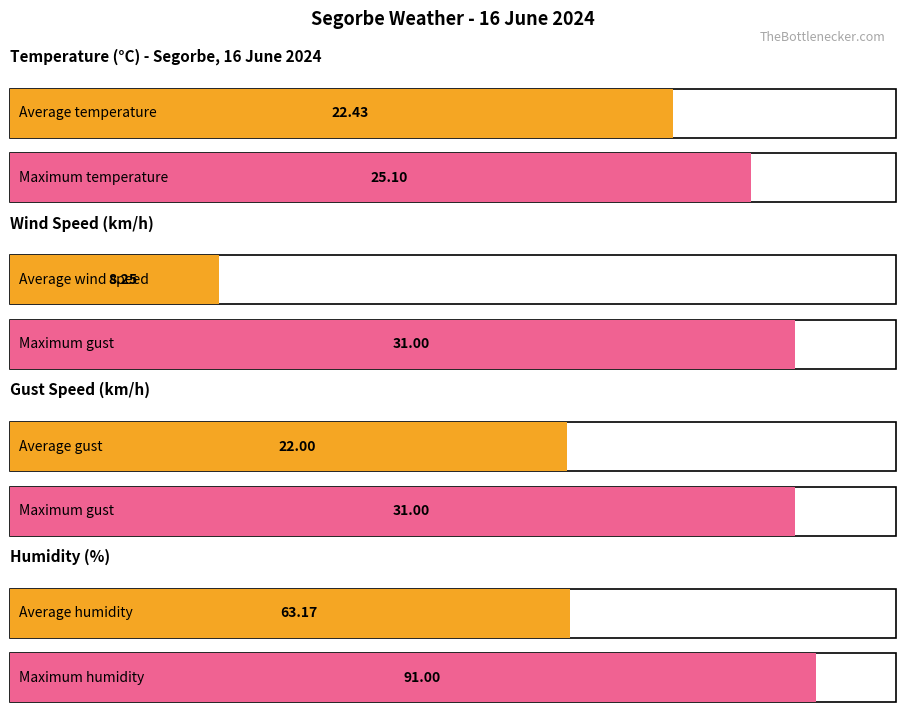

What are all the series names shown in the legend?

Temperature (°C), Wind Speed (km/h), Gust (km/h), Humidity (%)